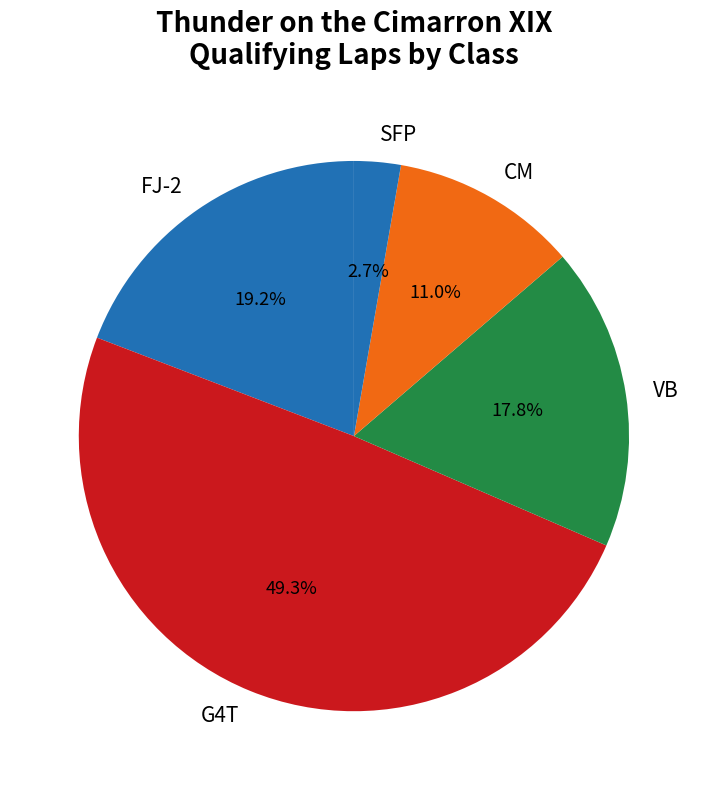

What is the smallest slice in the pie chart?

SFP